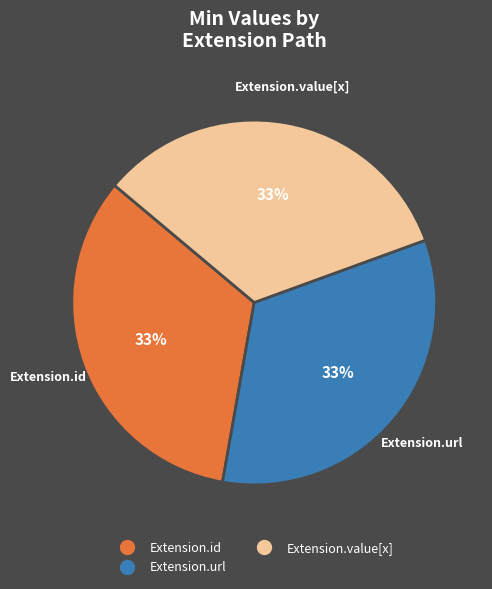

Is there a majority slice in this chart?

No